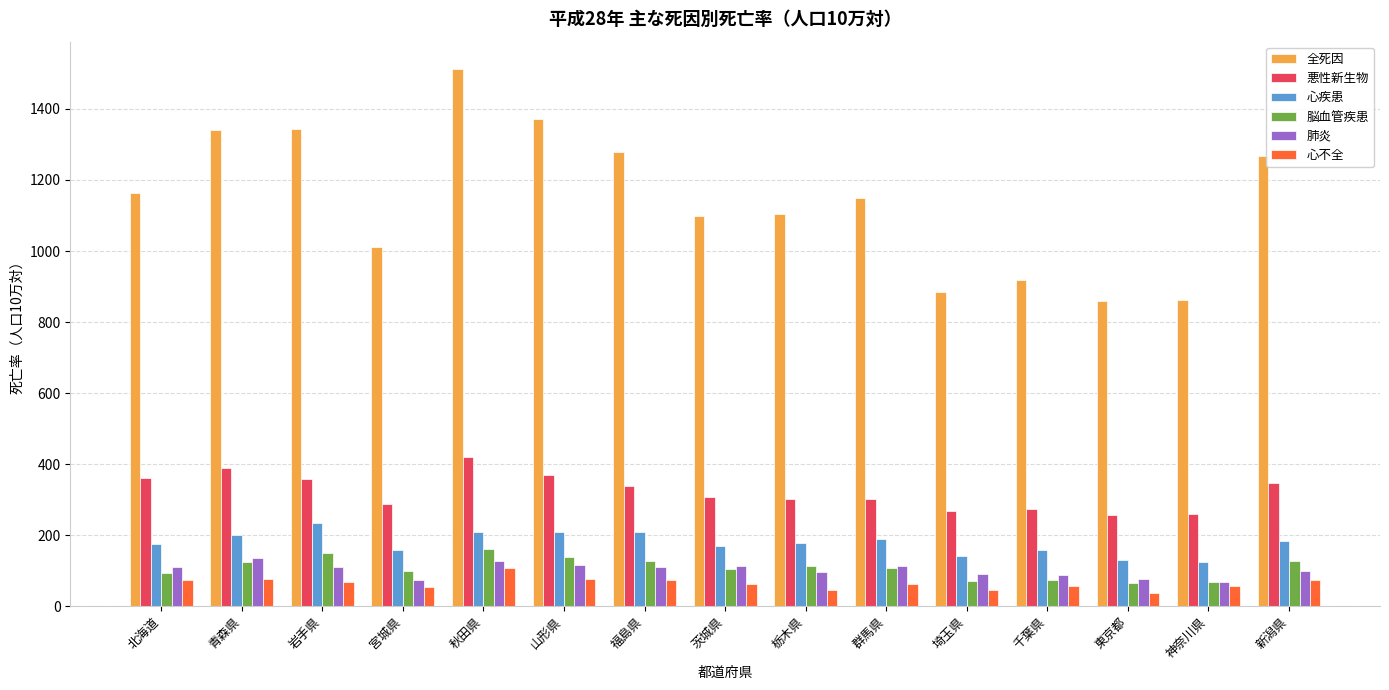

Is it true that 心不全 equals 25.4 at 新潟県?

False